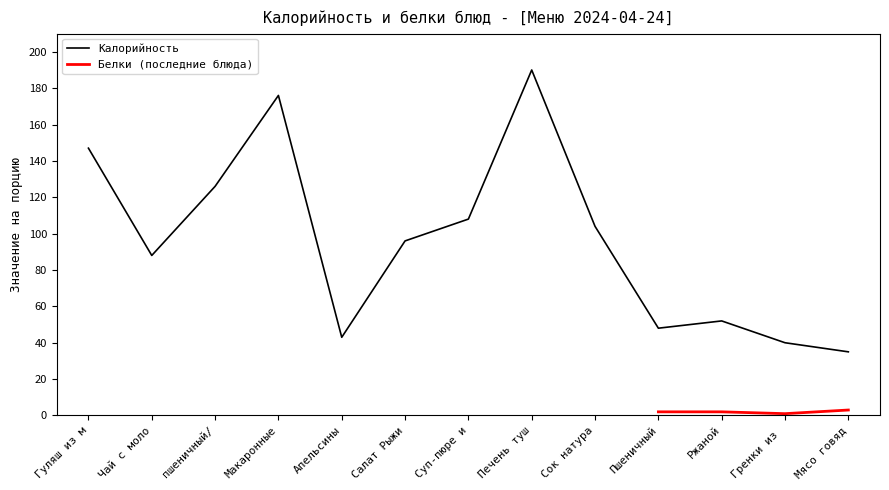

True or false: Калорийность has a value of 190 at Печень туш.

True